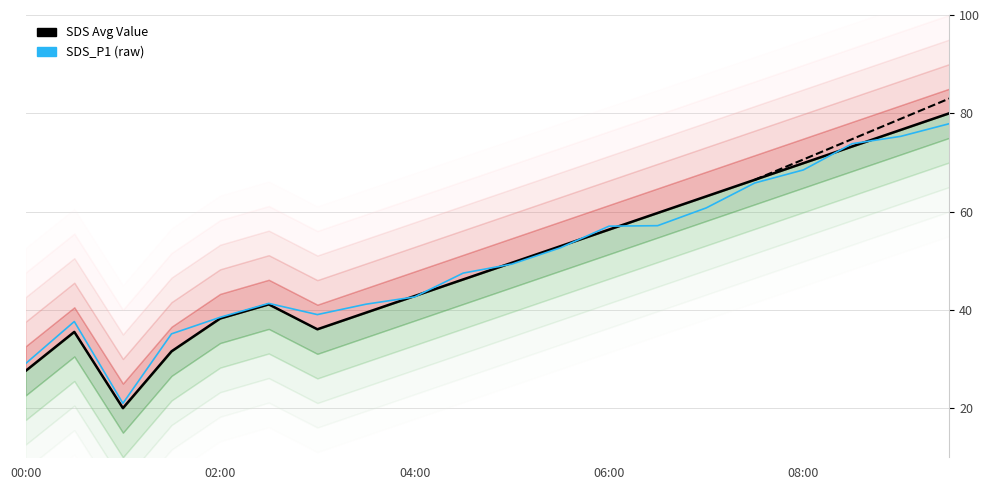

Is it true that SDS Avg Value equals 18.8 at 06:00?

False